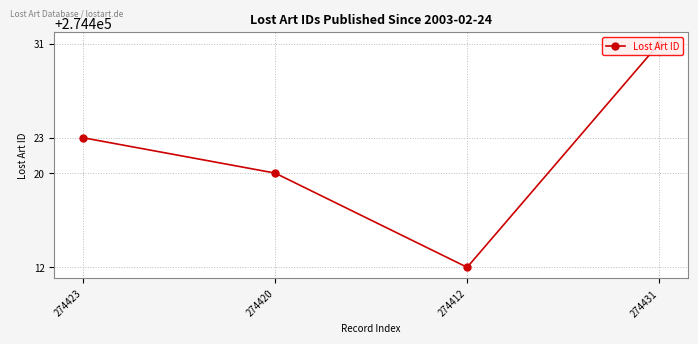

Where does the data first go above 274423?

274431